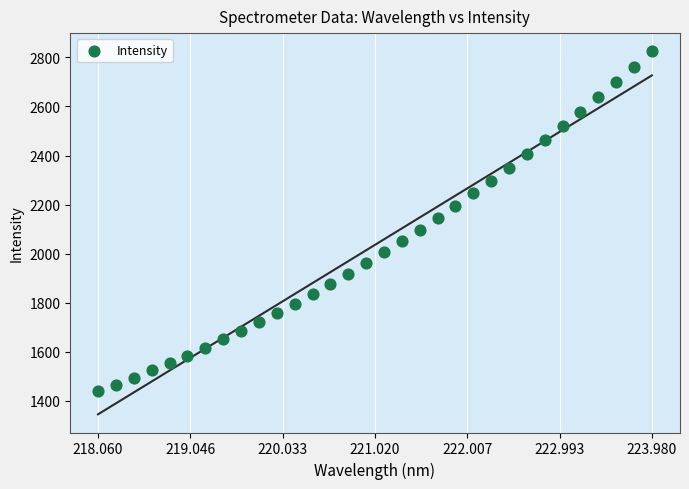

What is the range of X values (max minus min)?

5.9